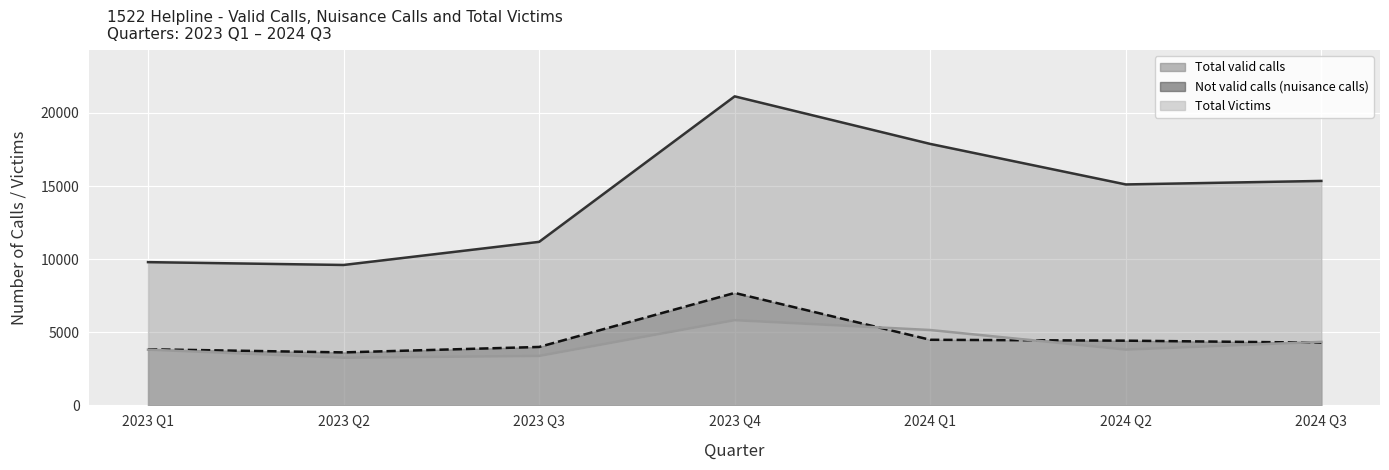

What is the total value across all series at 2023 Q2?

16487